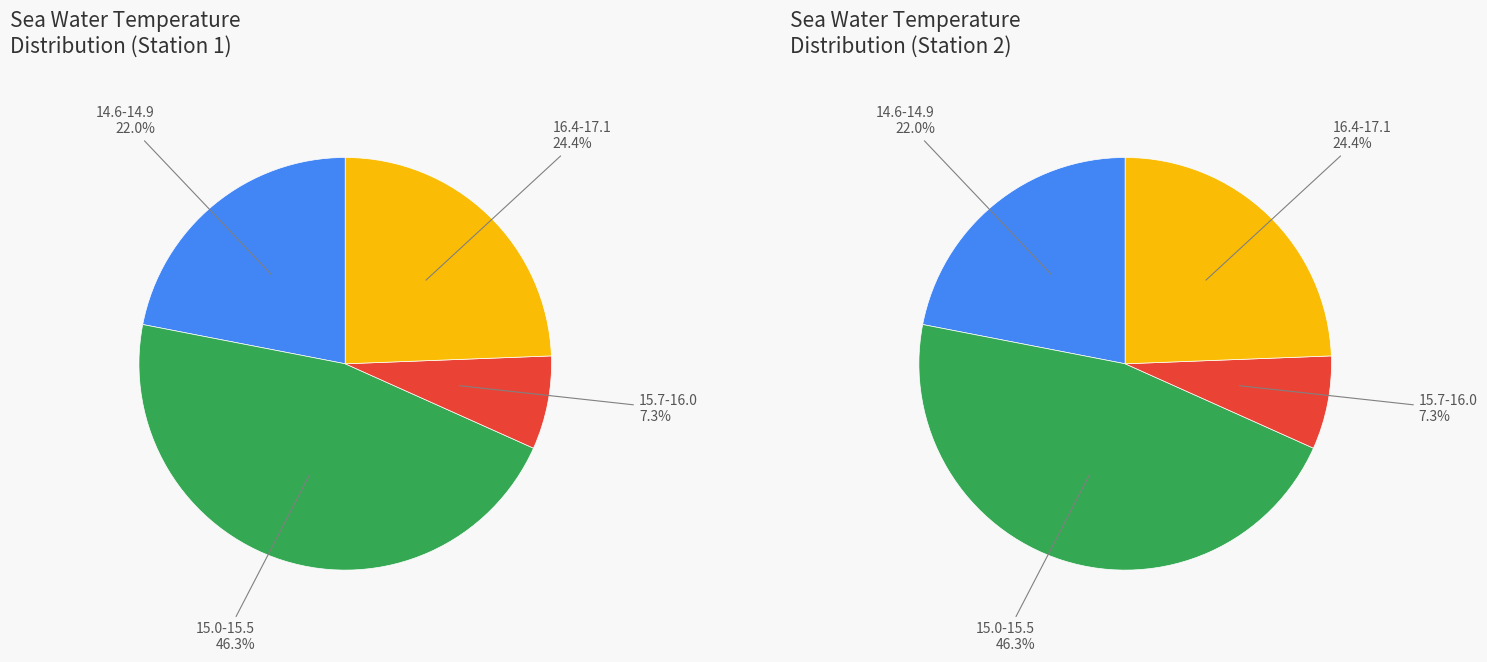

Is 14.9 the majority of the pie?

No